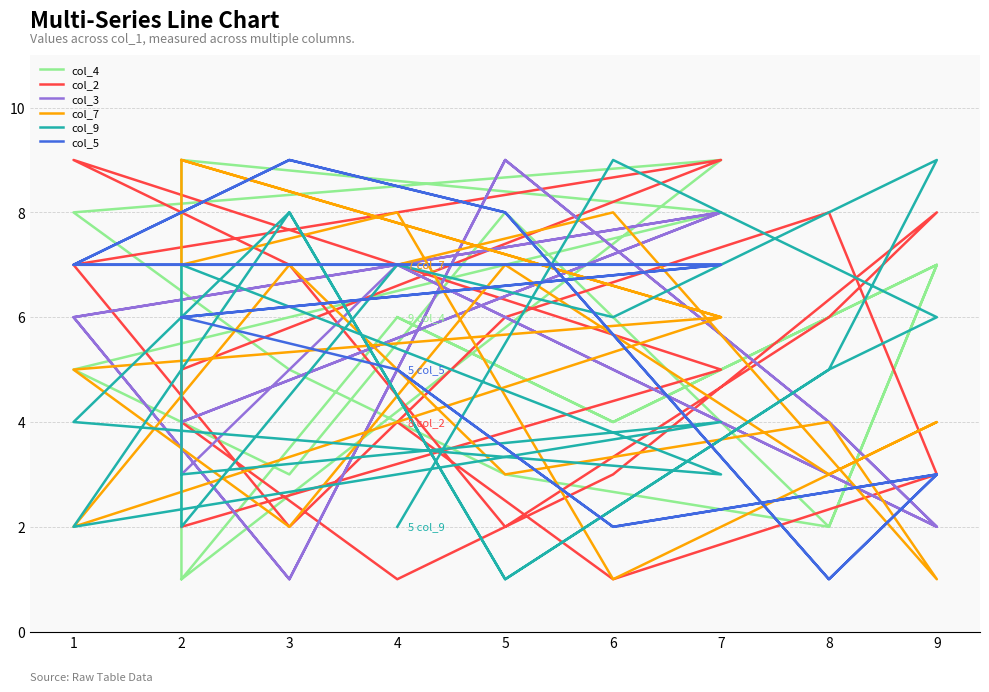

What is the sum of the col_4 values at 6 and 7?

13